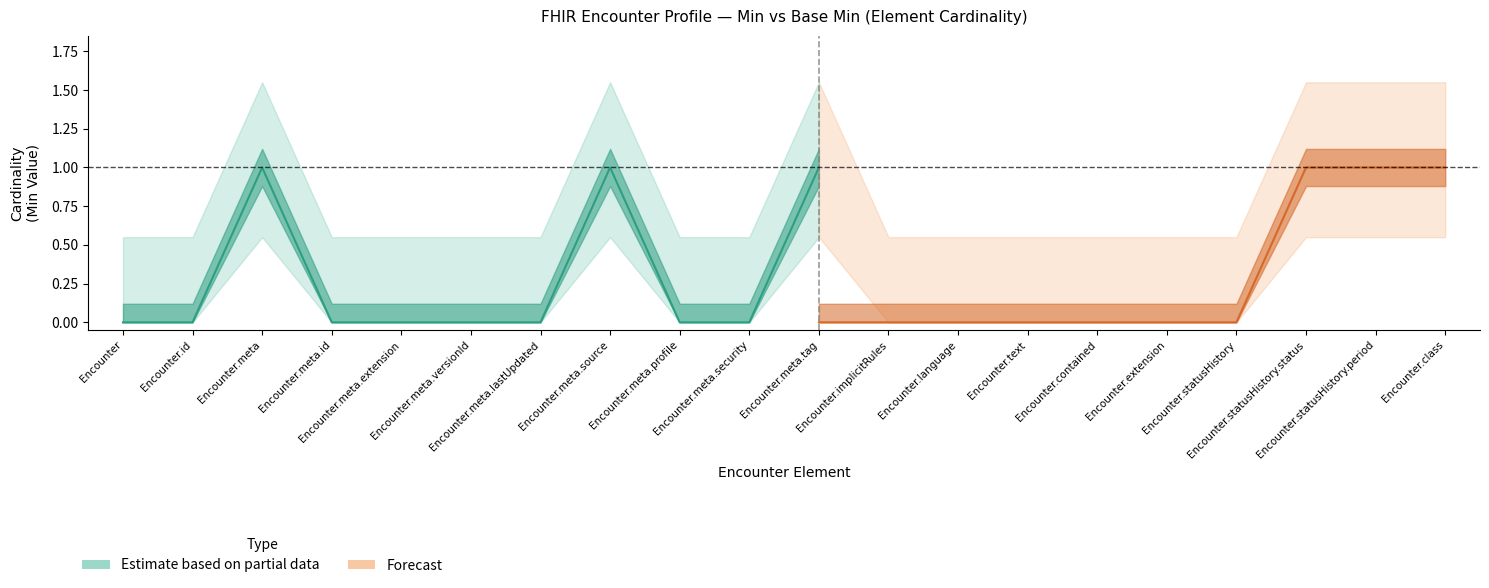

Where is Max (Estimate) nearest to the value 0?

Encounter